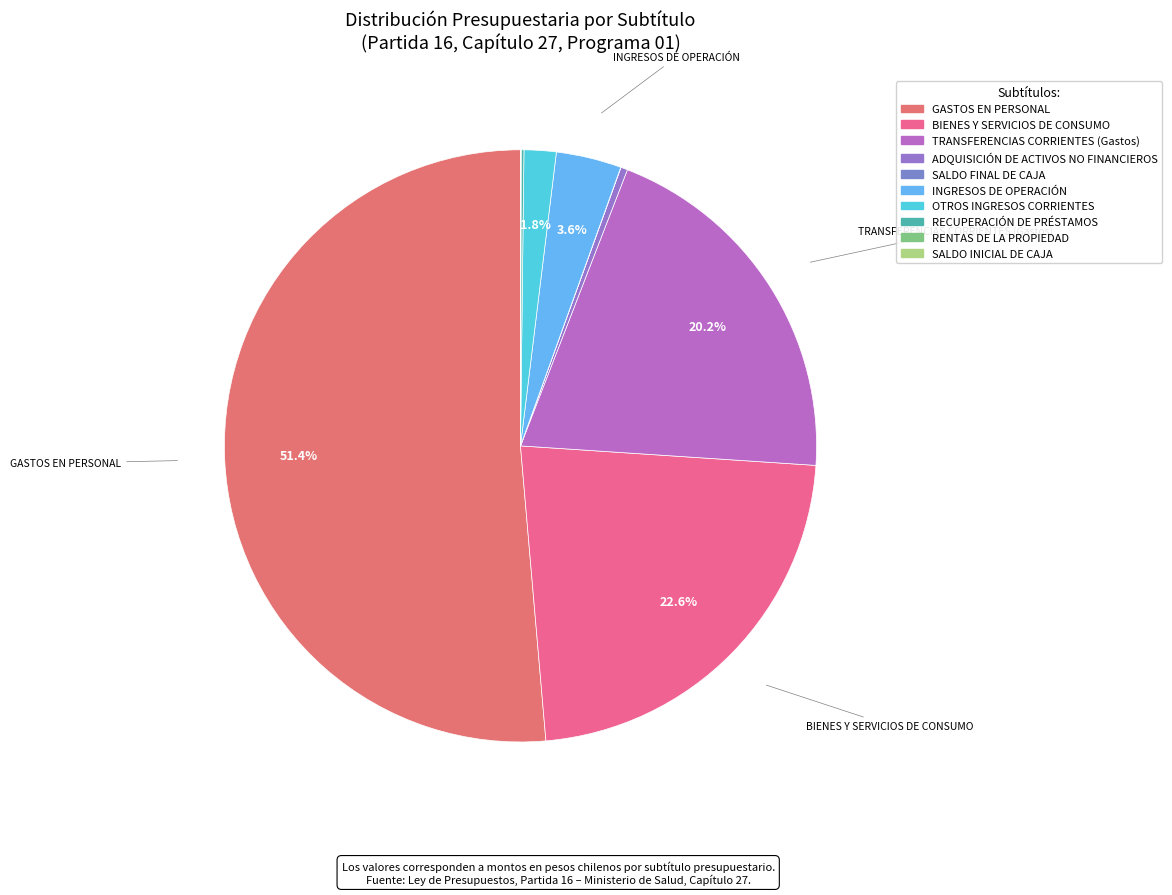

Is it true that RECUPERACIÓN DE PRÉSTAMOS is 0% of the pie?

True